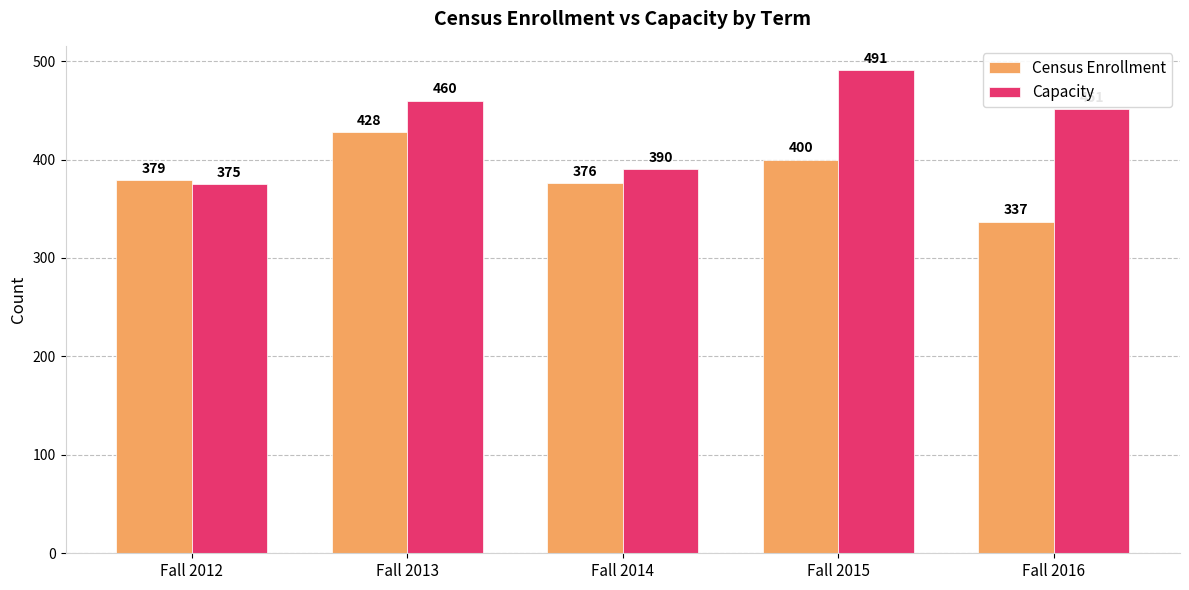

What is the approximate value of Capacity at Fall 2015, to the nearest 5?

490